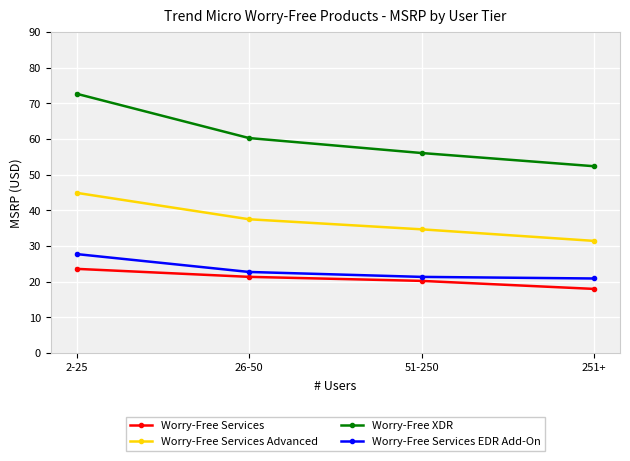

True or false: Worry-Free Services EDR Add-On and Worry-Free Services cross at least once.

False